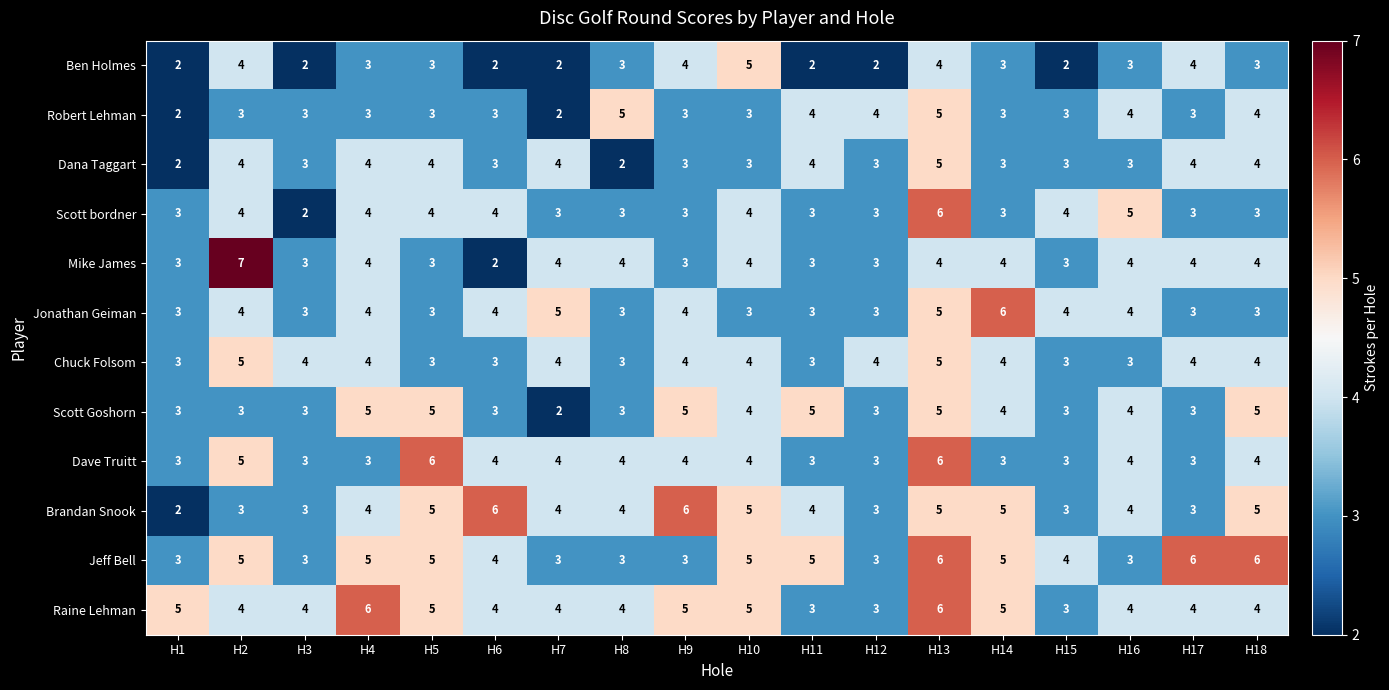

What is the spread (max minus min) of values at H16?

2